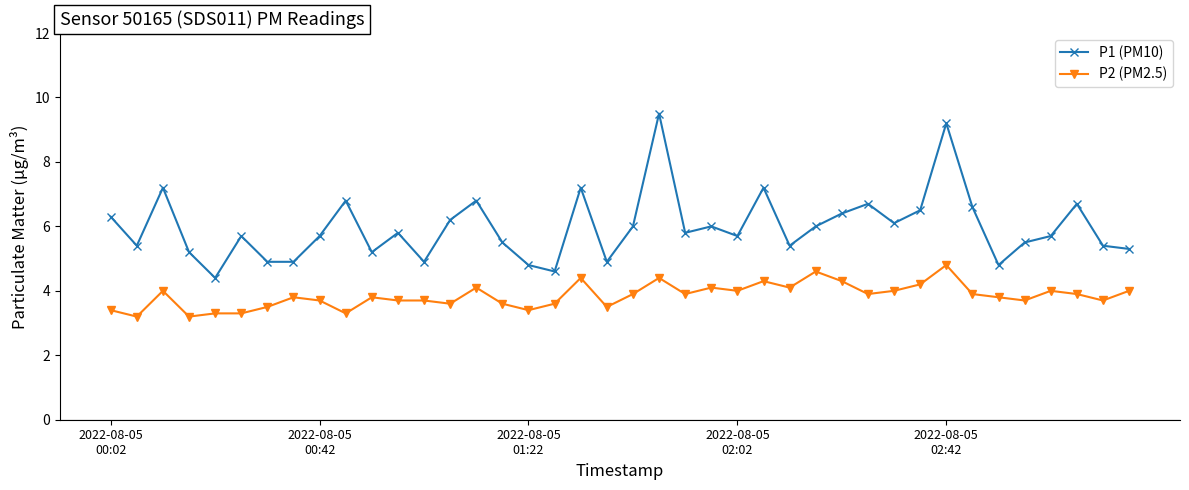

Does the chart have visible grid lines?

No